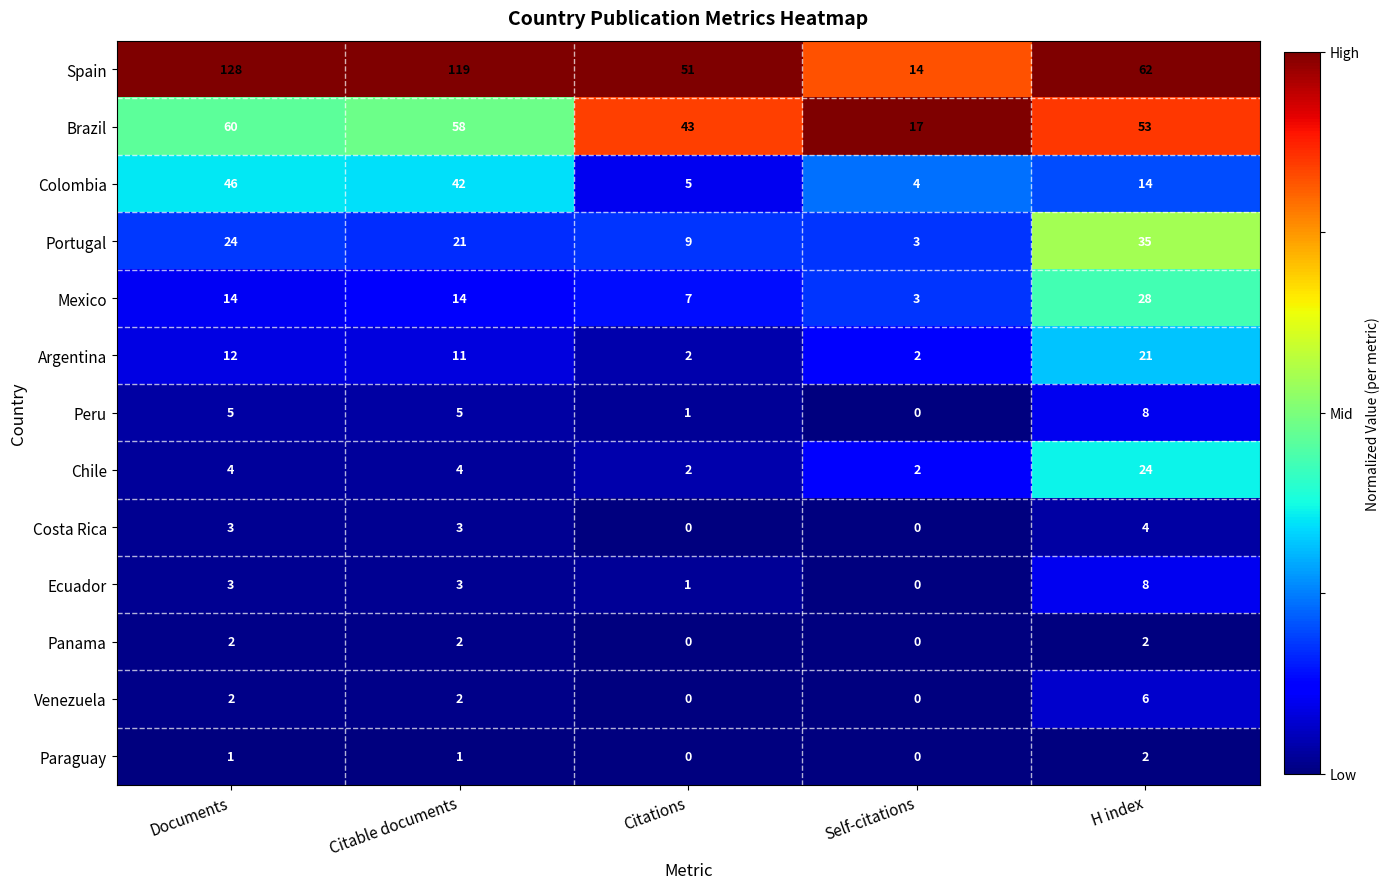

What is the difference between the highest and lowest values at Citable documents?

118